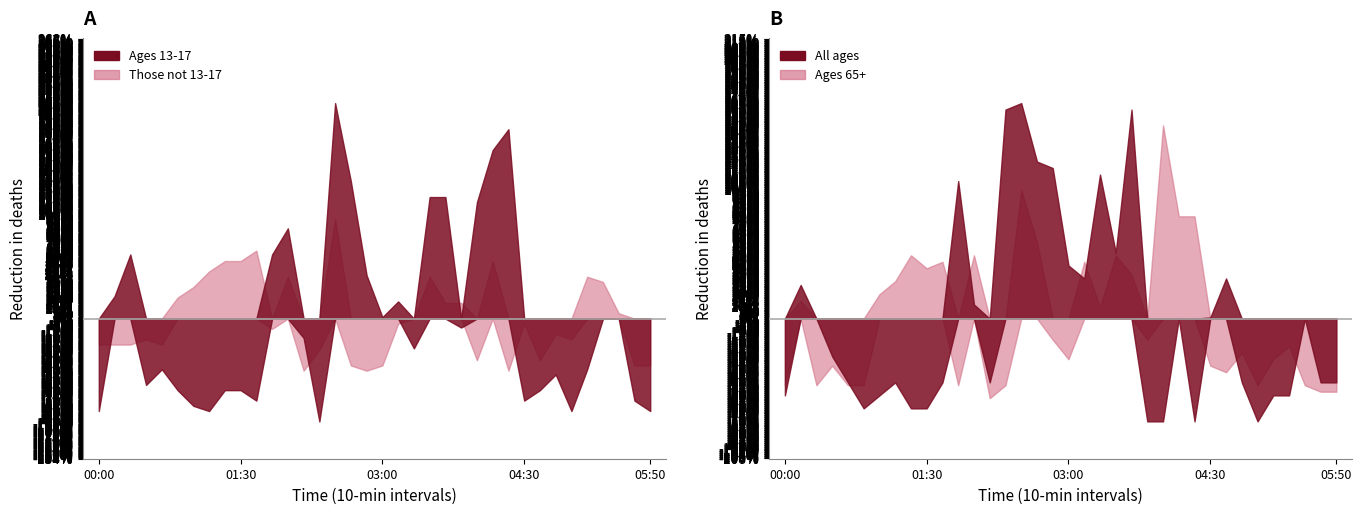

Does the chart display data point markers on the line(s)?

No